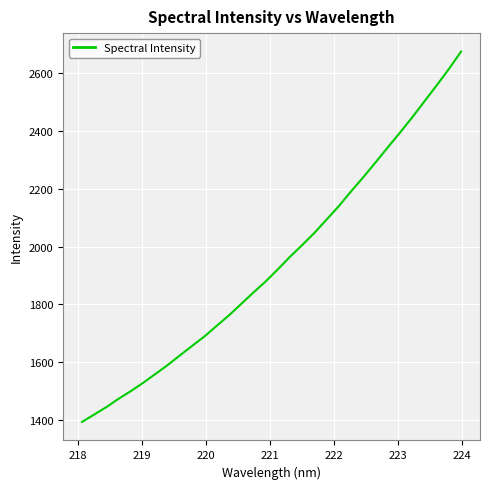

What is the greatest value displayed?

2674.3